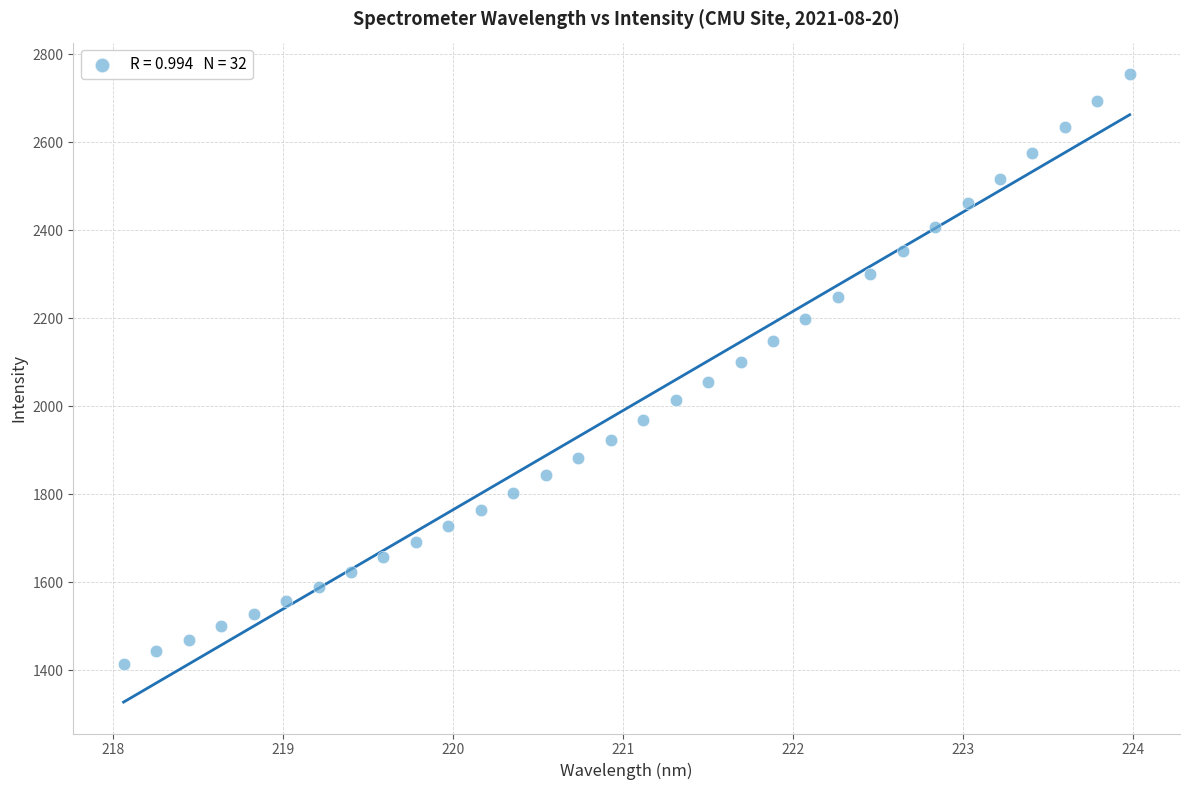

What is the range of Y values (max minus min)?

1340.9